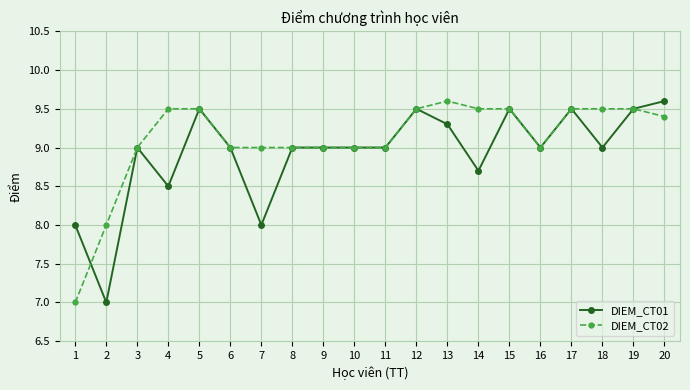

Count the number of data series in this chart.

2